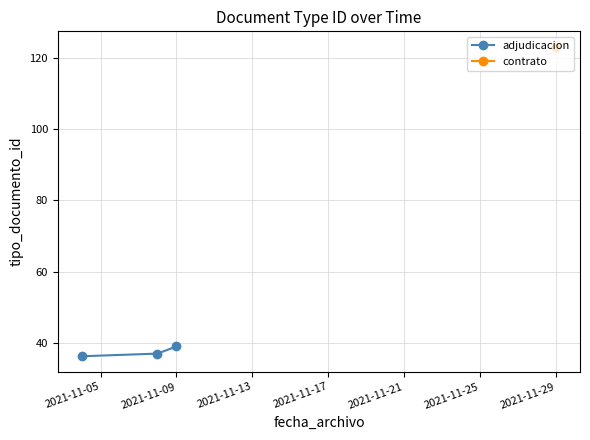

How many values exceed 37?

1